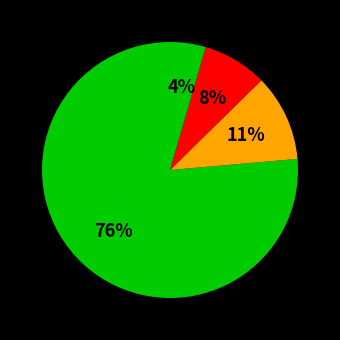

How many segments does this pie chart have?

4